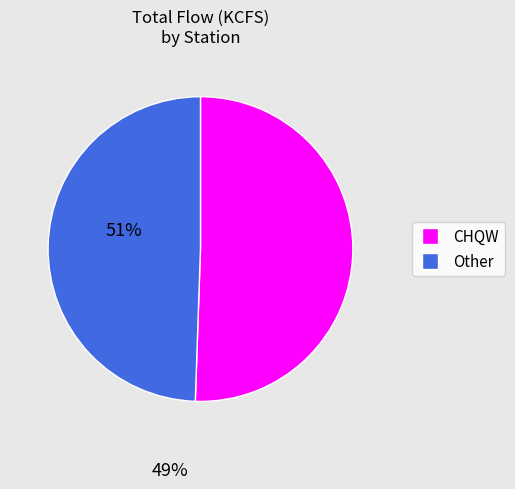

Which slice is the smallest?

Other